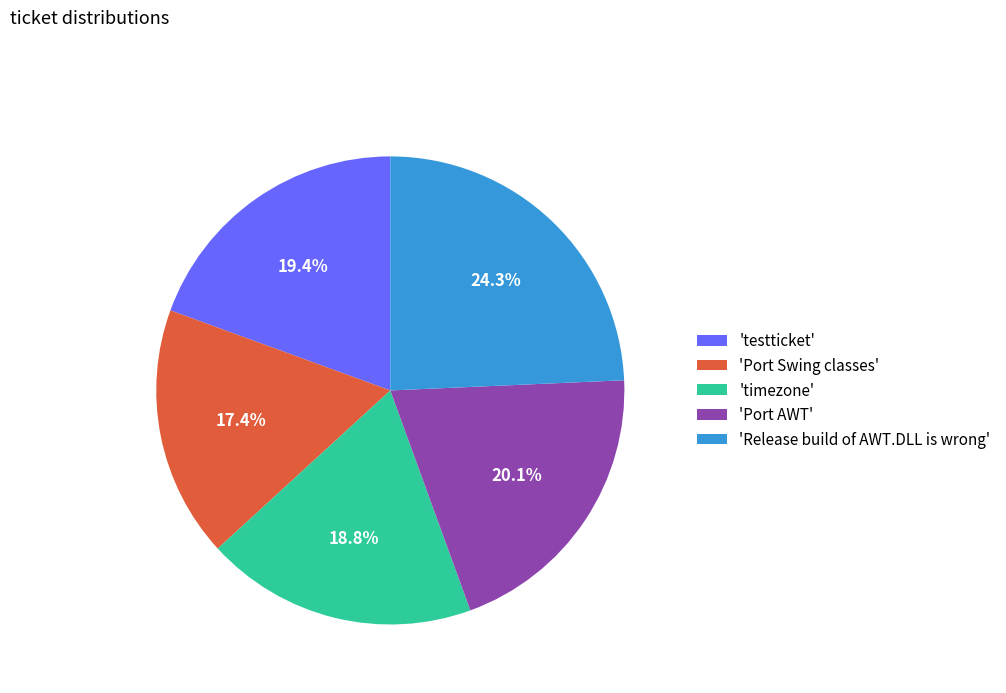

Rank the categories by value from lowest to highest.

'Port Swing classes', 'timezone', 'testticket', 'Port AWT', 'Release build of AWT.DLL is wrong'